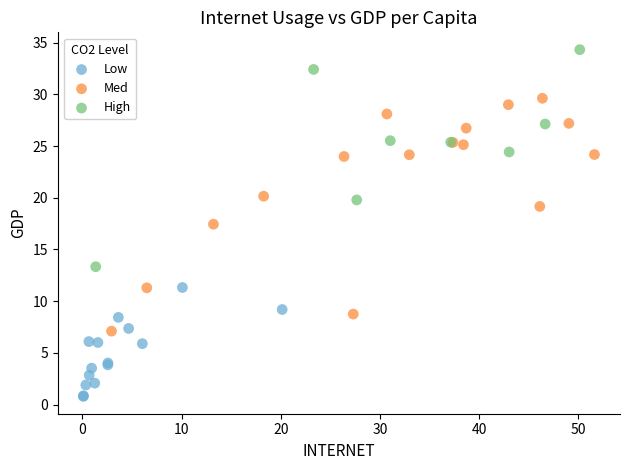

Which series has the widest spread of Y values?

Med